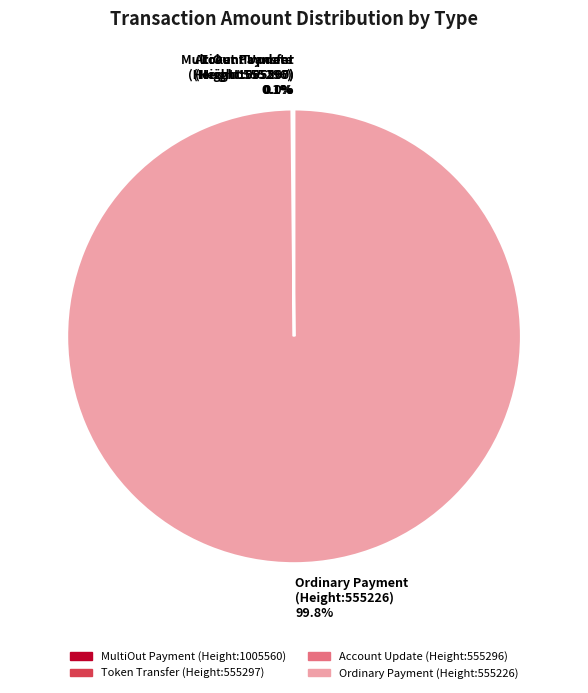

Is there any slice that represents more than half of the pie?

Yes